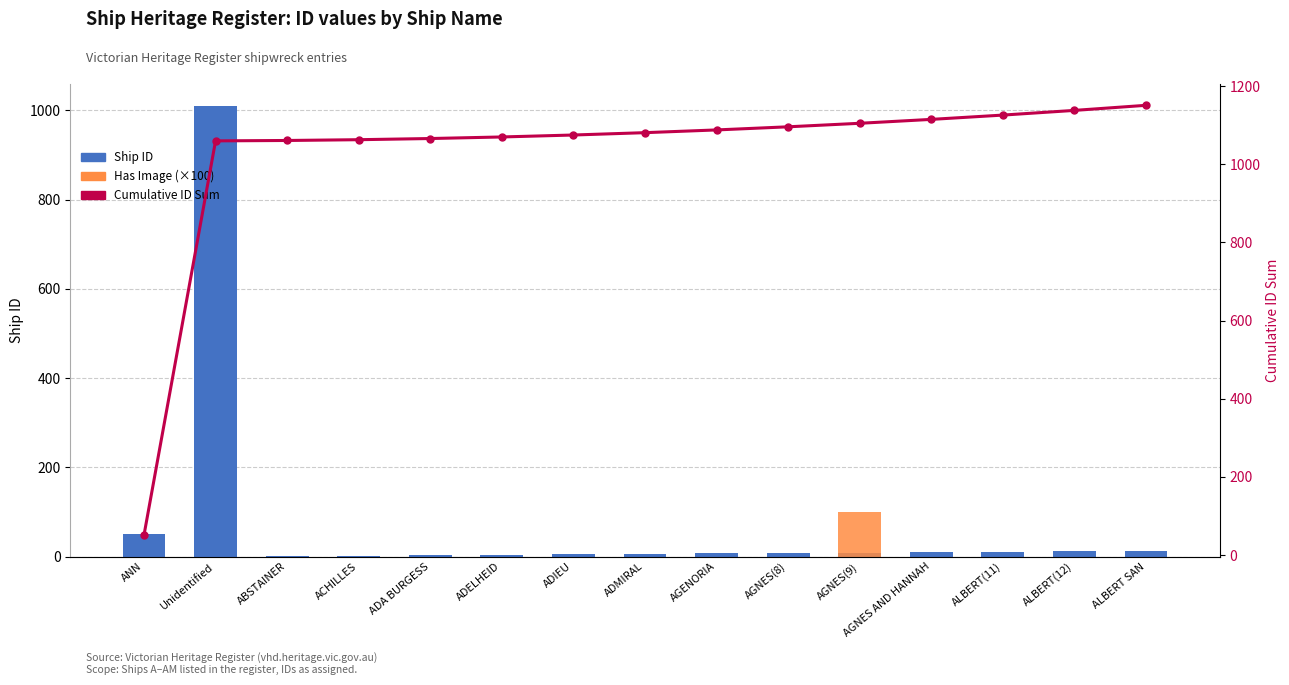

What is the sum of all Cumulative ID Sum values?

15346